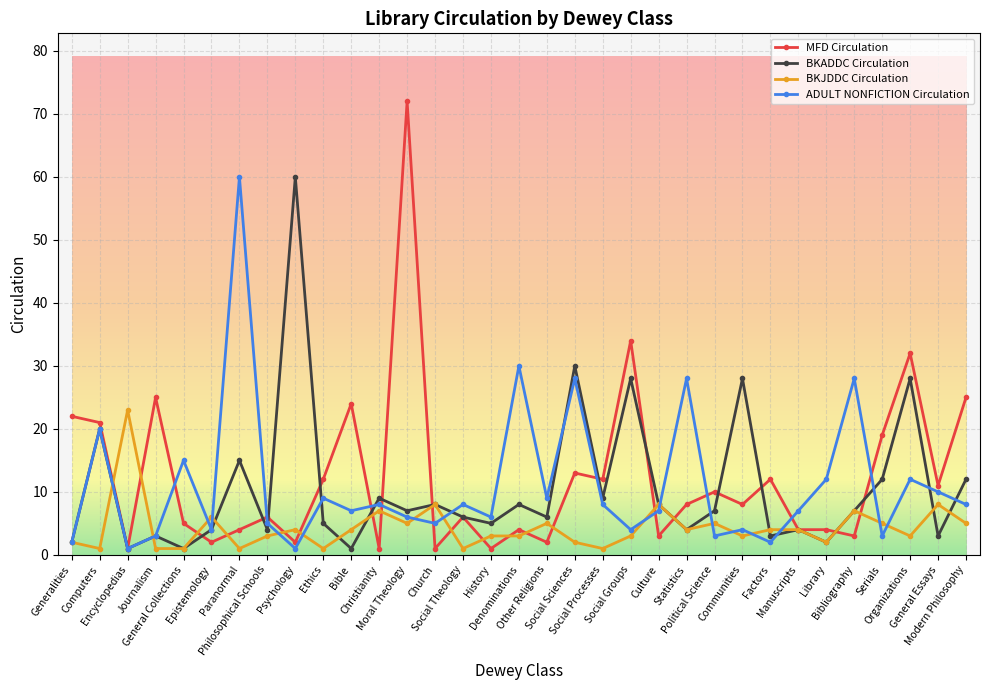

At which category does ADULT NONFICTION Circulation reach its first local peak?

Computers